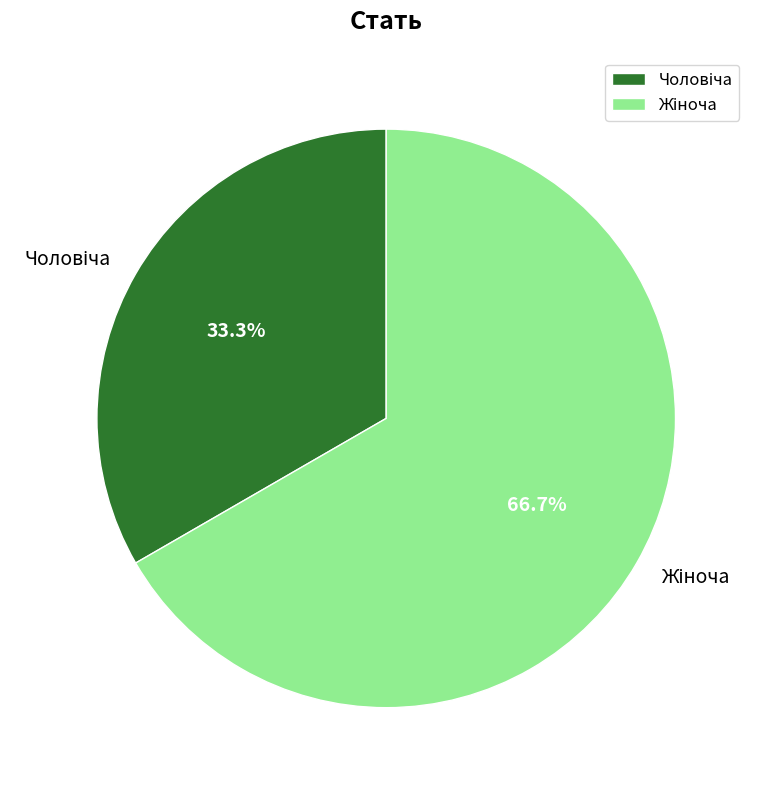

Is there a majority slice in this chart?

Yes